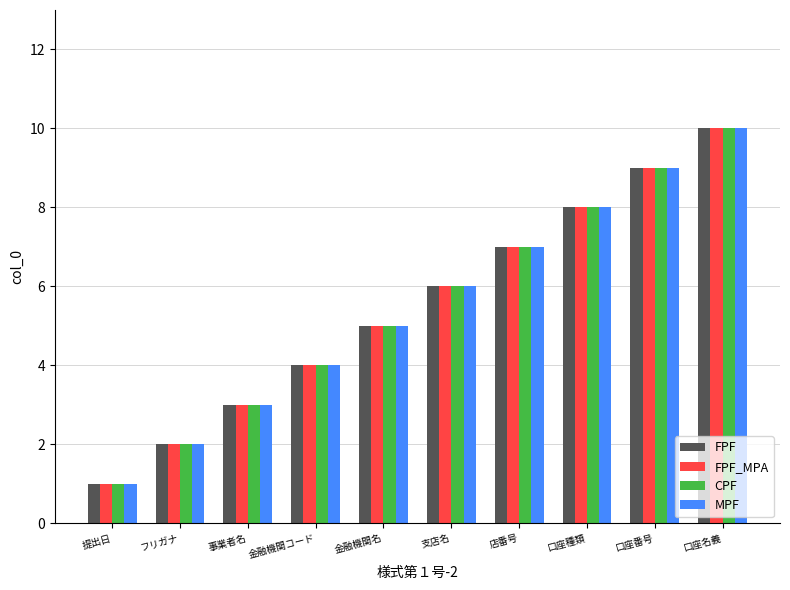

Which category has the lowest value in the CPF series?

提出日